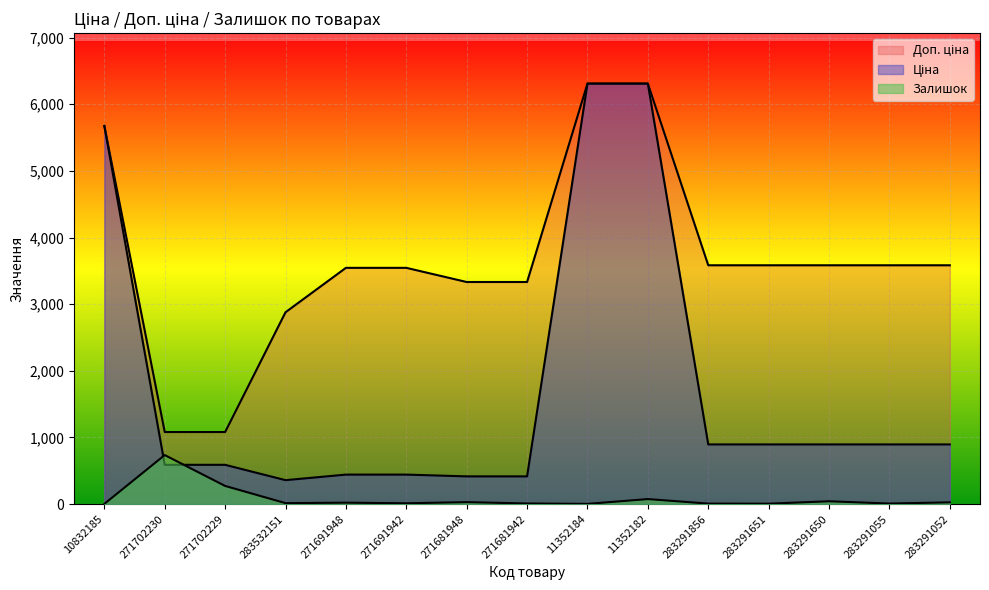

What is the label of the 4th point from the left?

283532151